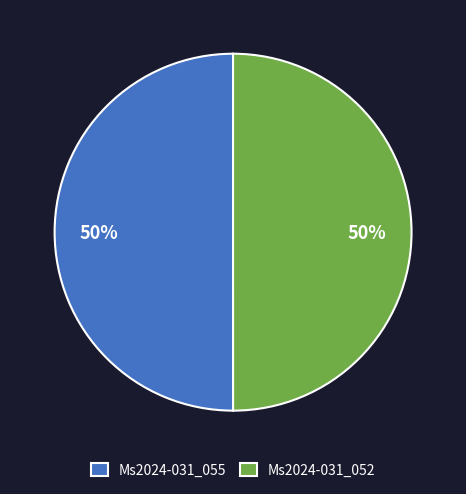

True or false: Ms2024-031_052 accounts for 50% of the total.

True